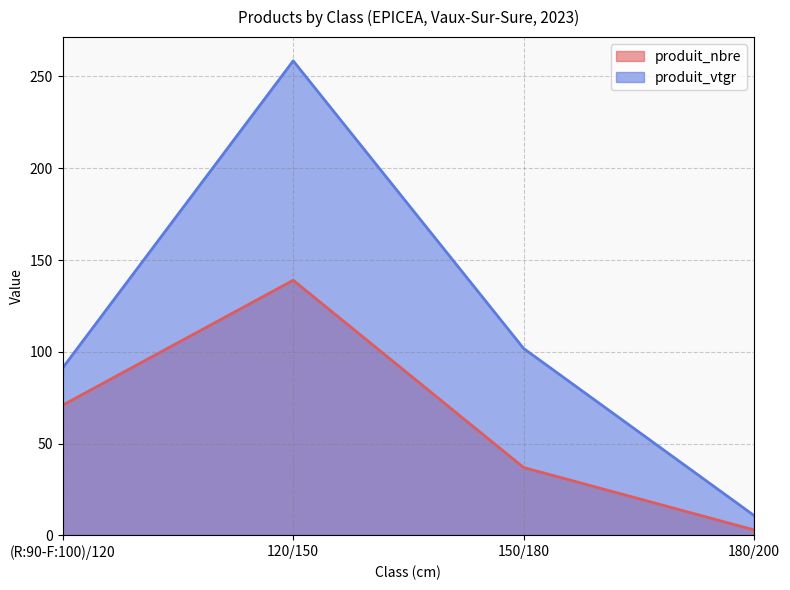

What position from the left is 150/180?

3